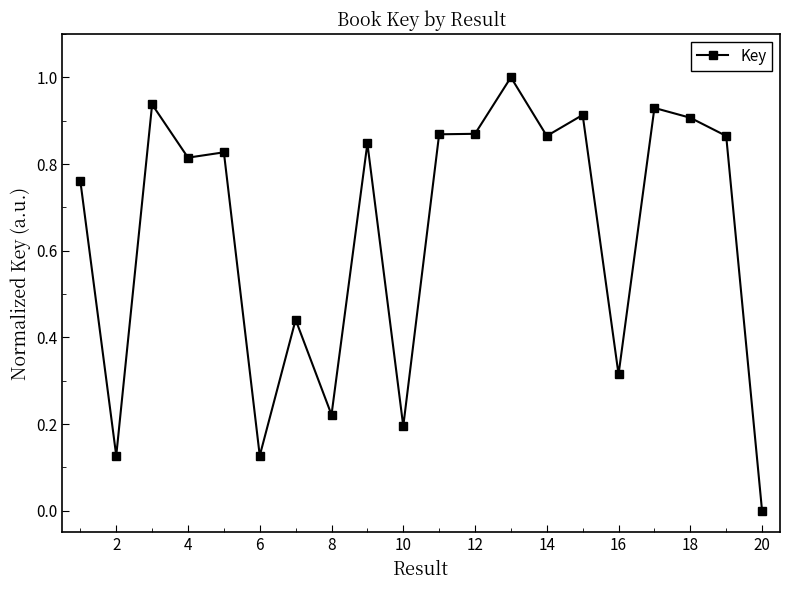

What is the sum of all values?

12.8